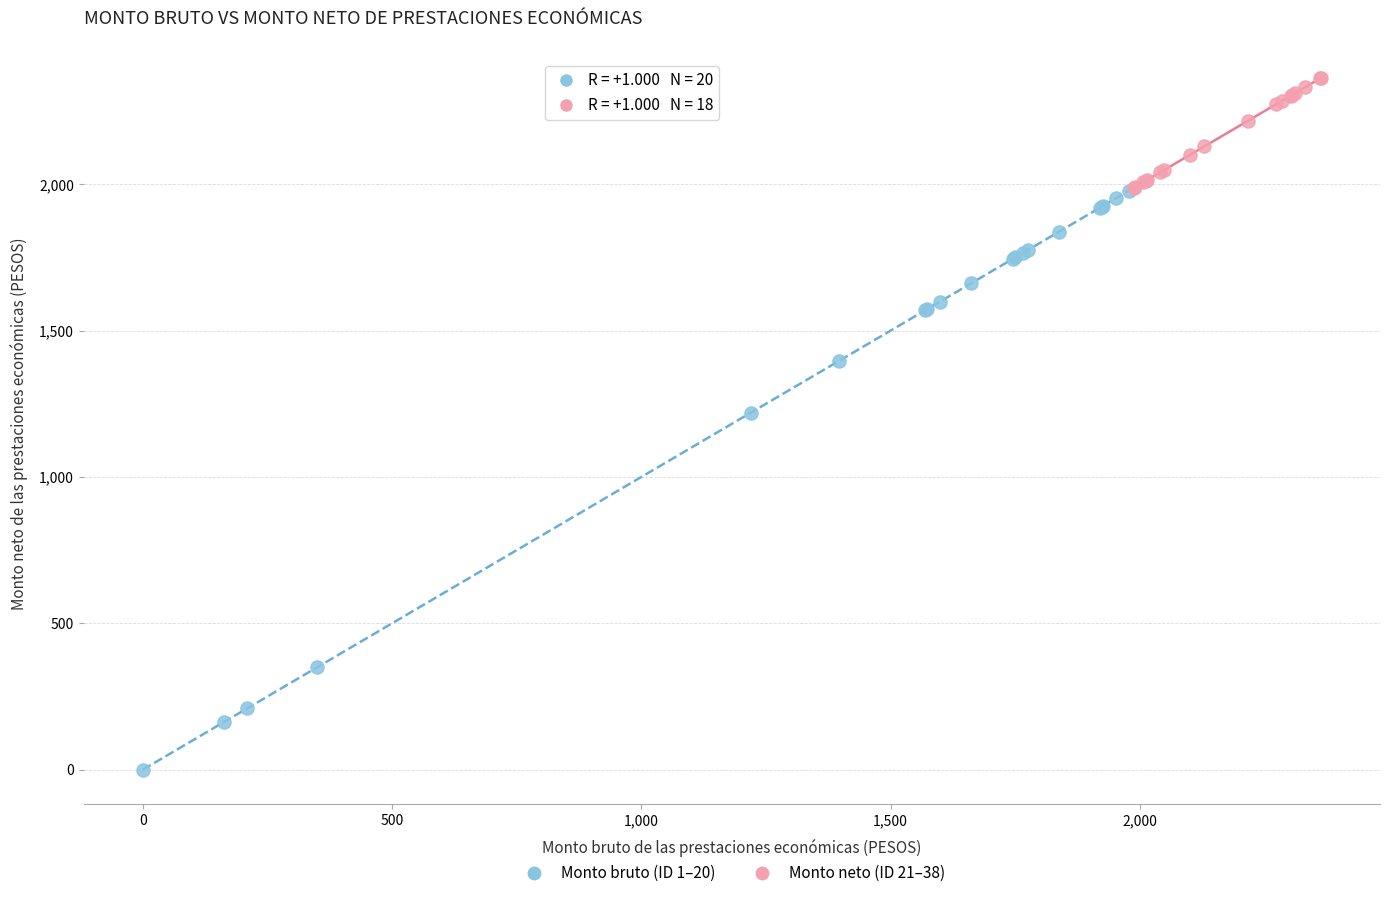

Which series reaches the minimum Y coordinate?

Monto bruto (ID 1–20)